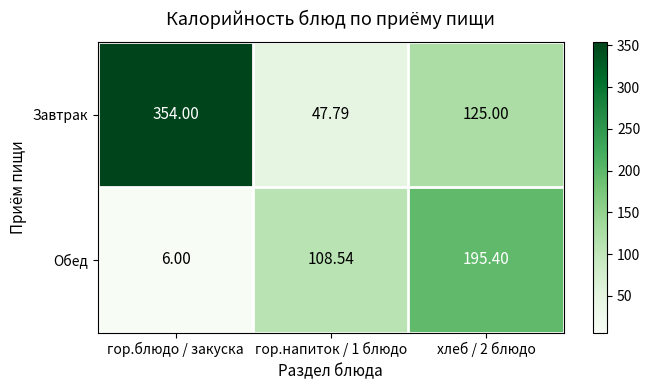

Rank the series by their average value, from highest to lowest.

Завтрак, Обед